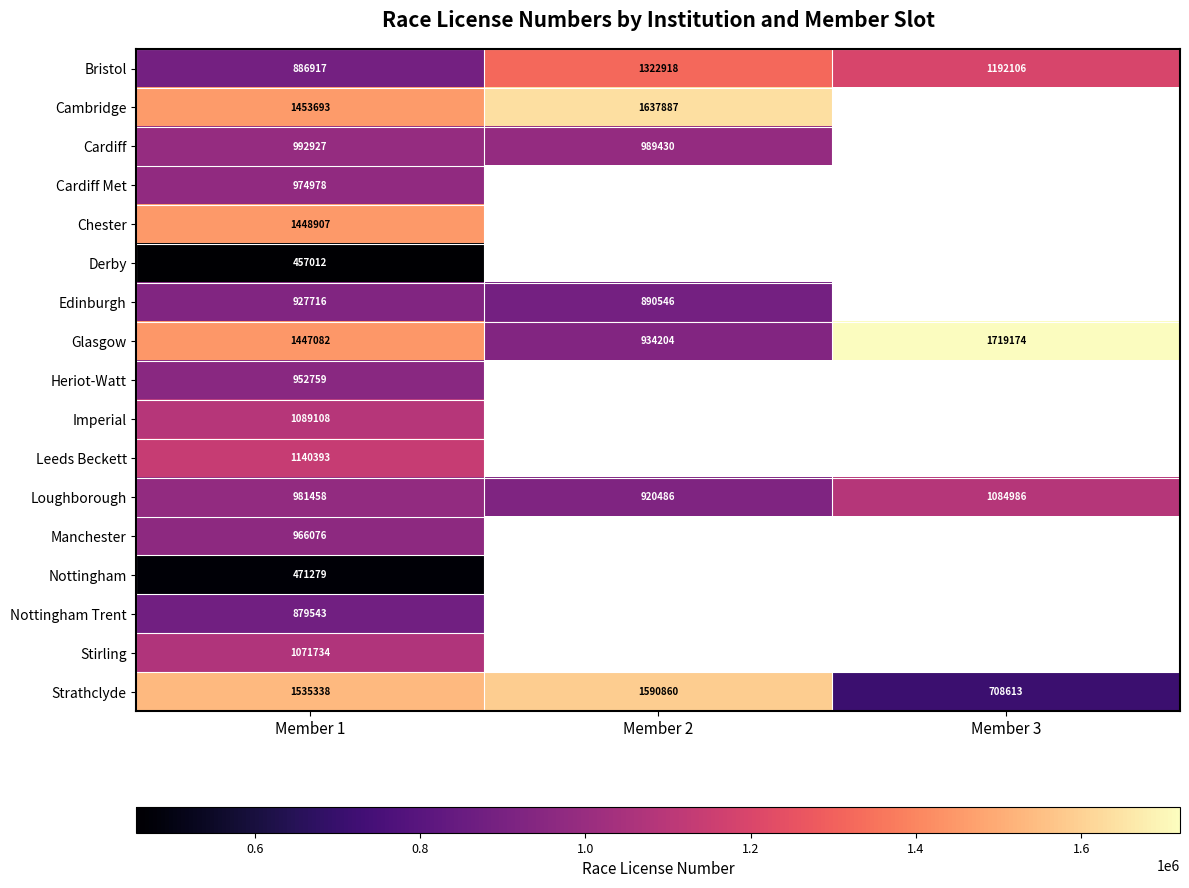

Is it true that Loughborough equals 661494.5 at Member 1?

False